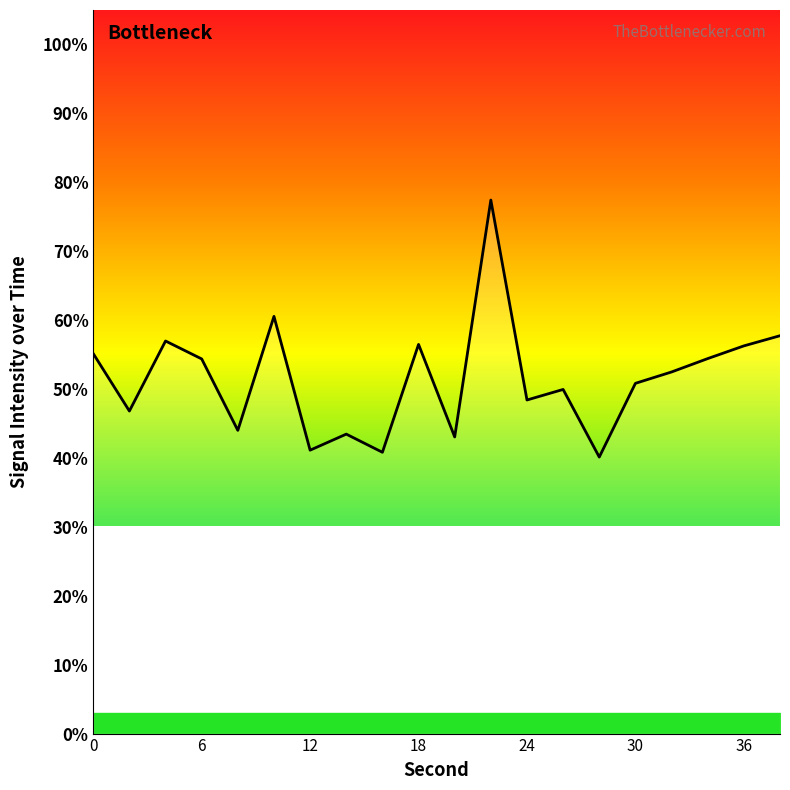

What is the smallest value displayed?

40.1